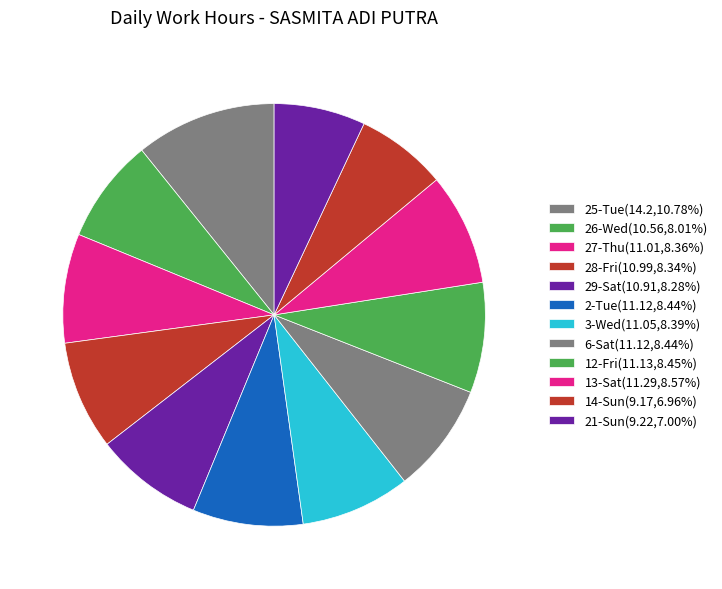

How many segments does this pie chart have?

12